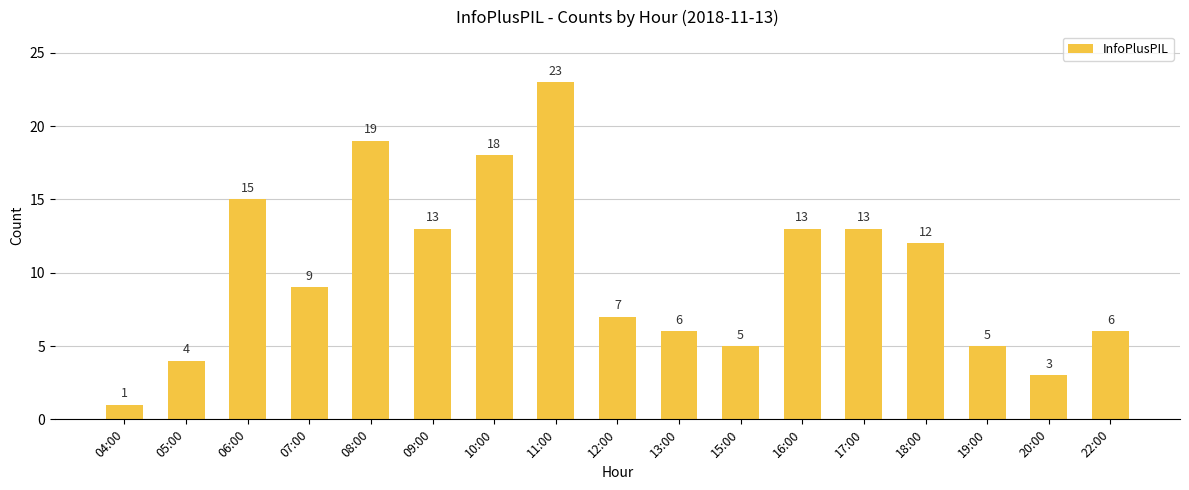

What position from the right is 06:00?

15